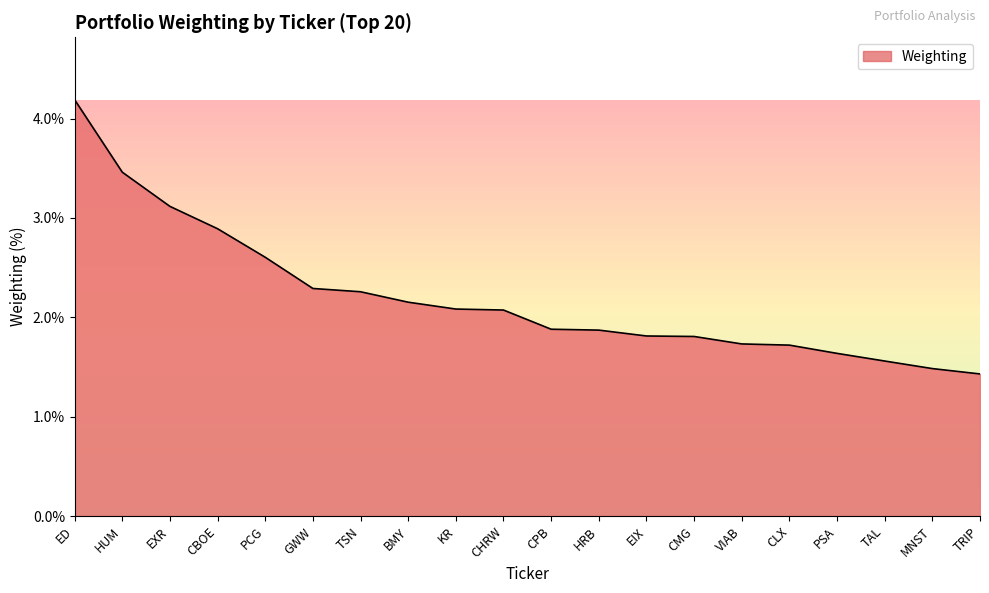

Reading right to left, what are all the values shown in this chart?

TRIP=1.4	MNST=1.5	TAL=1.6	PSA=1.6	CLX=1.7	VIAB=1.7	CMG=1.8	EIX=1.8	HRB=1.9	CPB=1.9	CHRW=2.1	KR=2.1	BMY=2.2	TSN=2.3	GWW=2.3	PCG=2.6	CBOE=2.9	EXR=3.1	HUM=3.5	ED=4.2